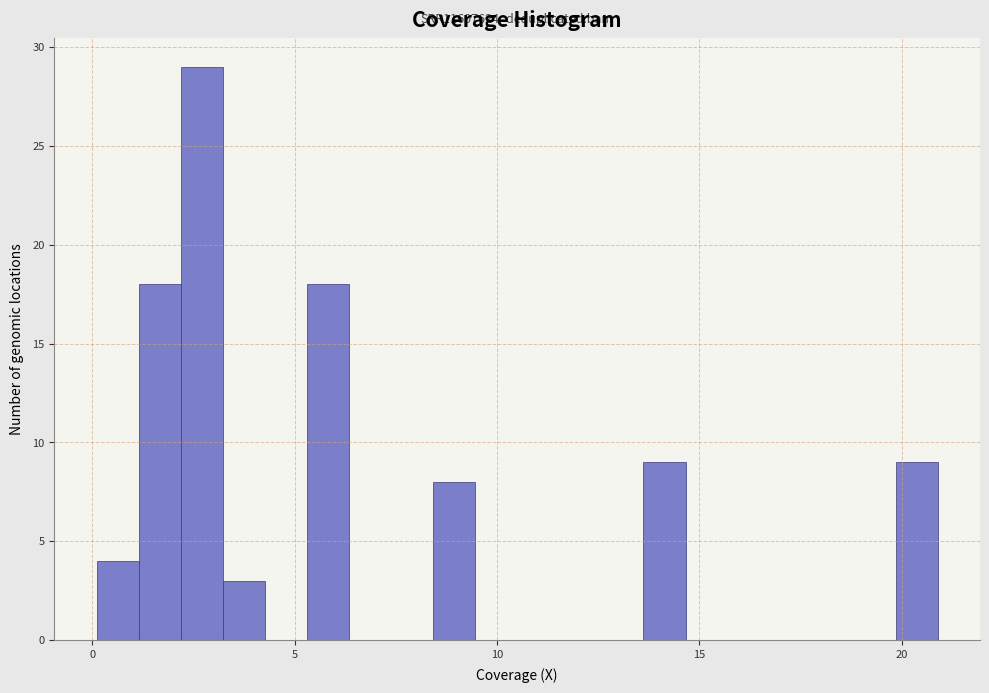

Read against the x-axis, roughly where is the centre of the tallest bar?

2.5